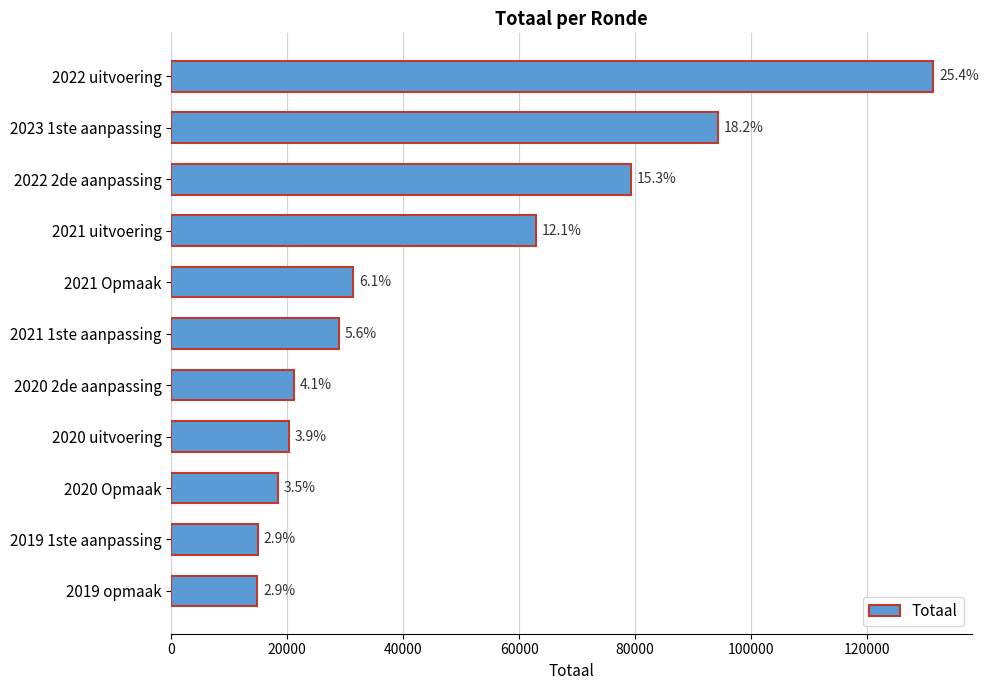

Are the bars horizontal?

Yes